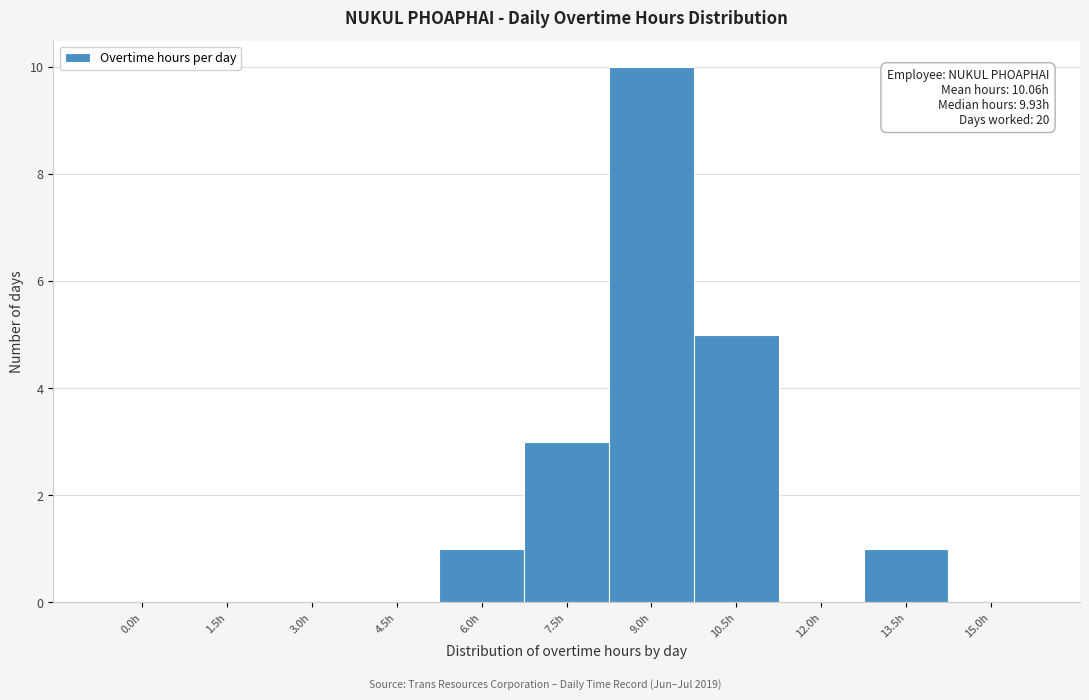

Reading left to right, extract all data points from this chart.

0.0h=0	1.5h=0	3.0h=0	4.5h=0	6.0h=1	7.5h=3	9.0h=10	10.5h=5	12.0h=0	13.5h=1	15.0h=0